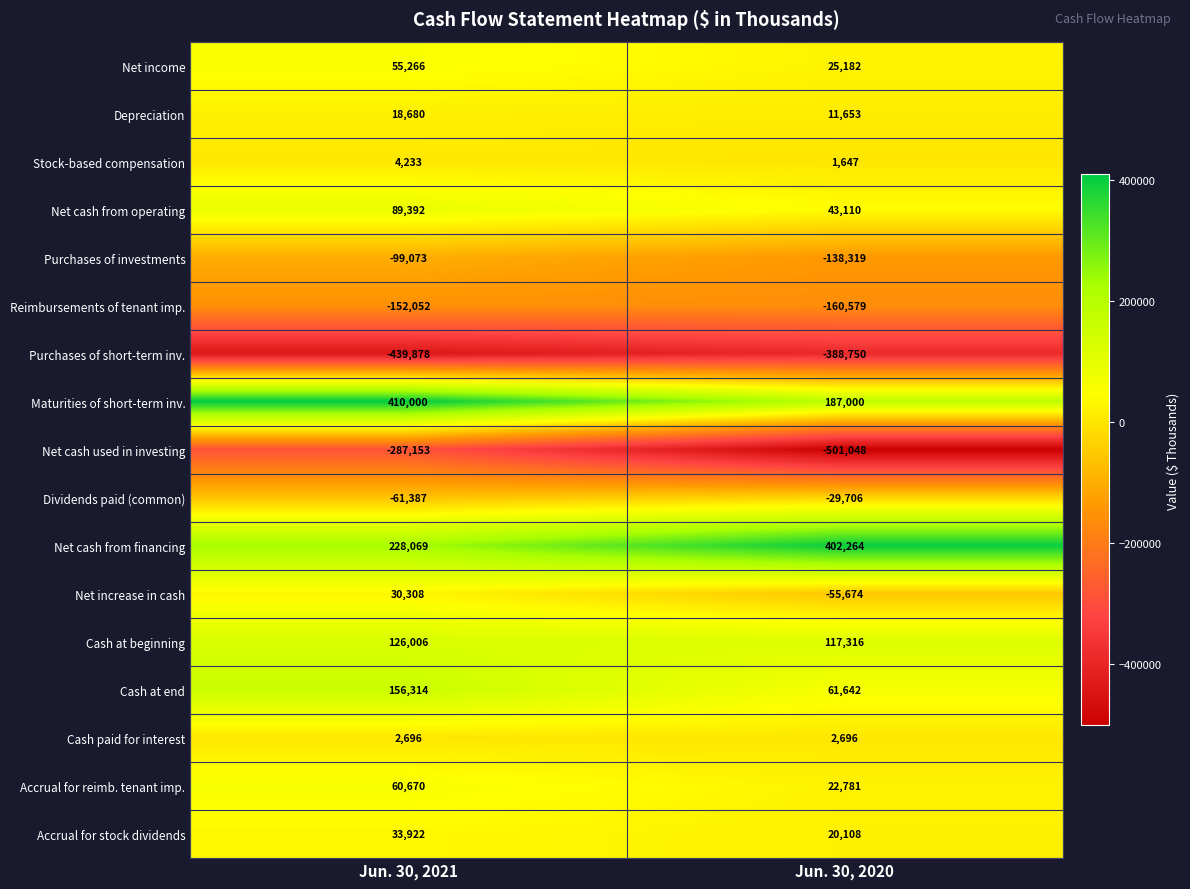

Which series has the largest total across all categories?

Net cash from financing